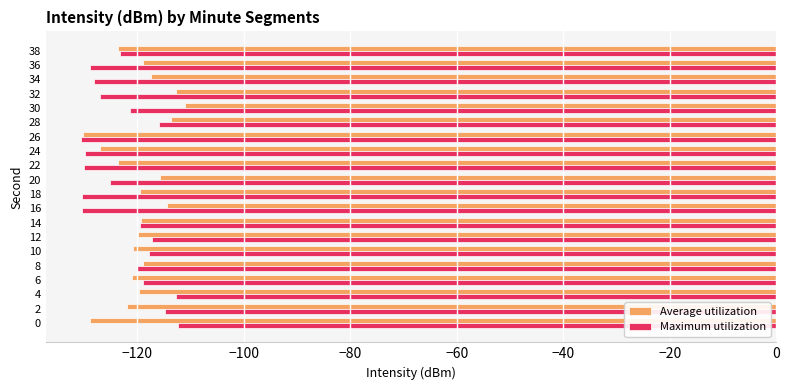

Between 10 and 24, which series saw the biggest shift?

Maximum utilization